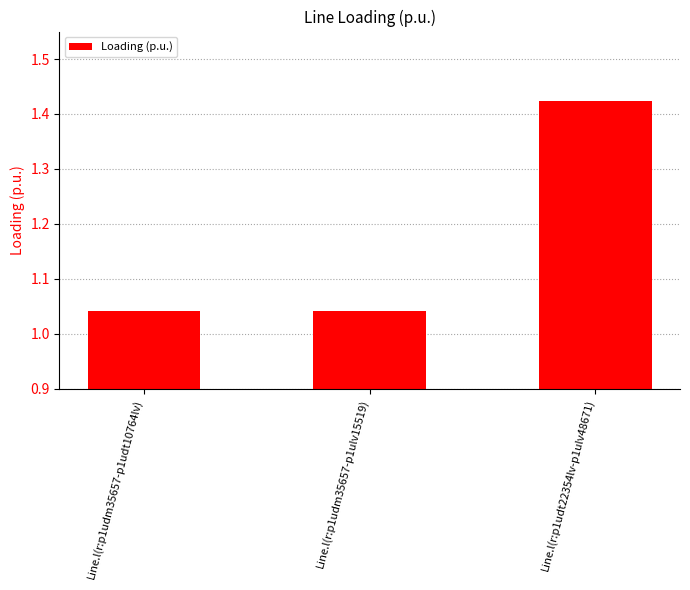

How many values are between 1 and 2?

3